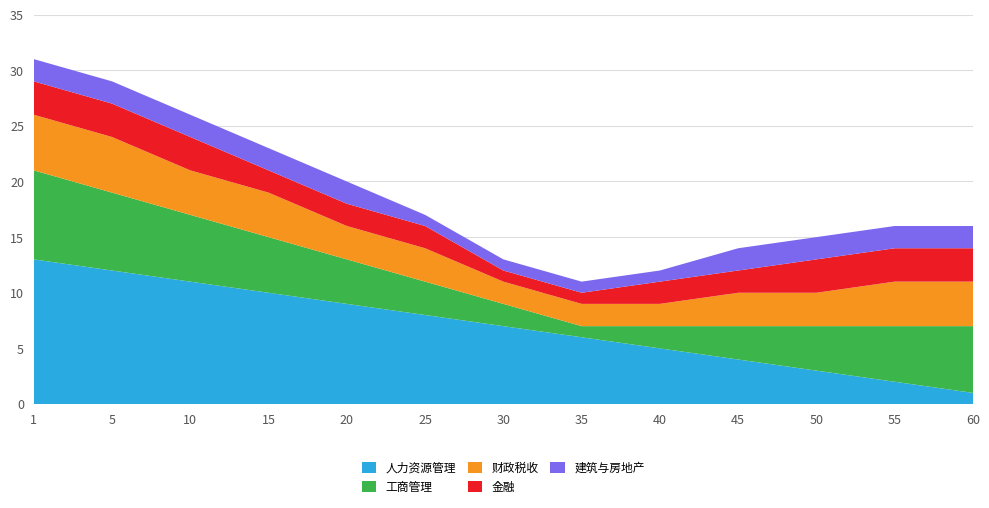

Reading left to right, what are all the values shown in this chart?

人力资源管理: 13	12	11	10	9	8	7	6	5	4	3	2	1
工商管理: 8	7	6	5	4	3	2	1	2	3	4	5	6
财政税收: 5	5	4	4	3	3	2	2	2	3	3	4	4
金融: 3	3	3	2	2	2	1	1	2	2	3	3	3
建筑与房地产: 2	2	2	2	2	1	1	1	1	2	2	2	2